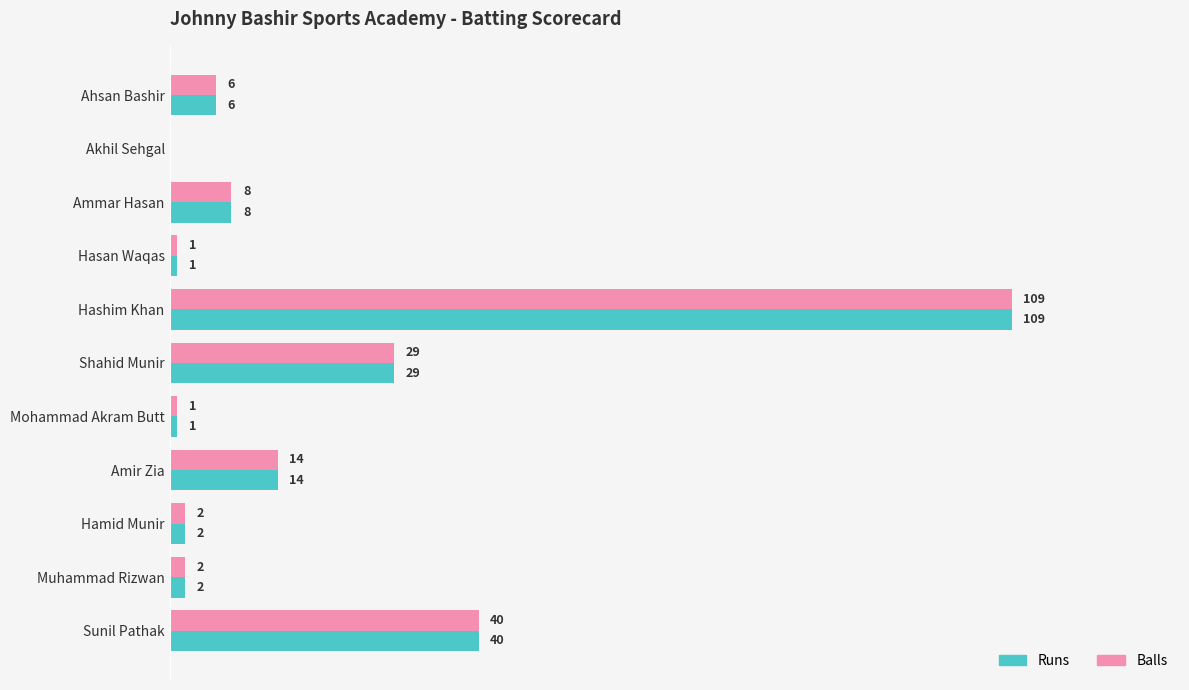

At which category is the sum across all series the highest?

Hashim Khan